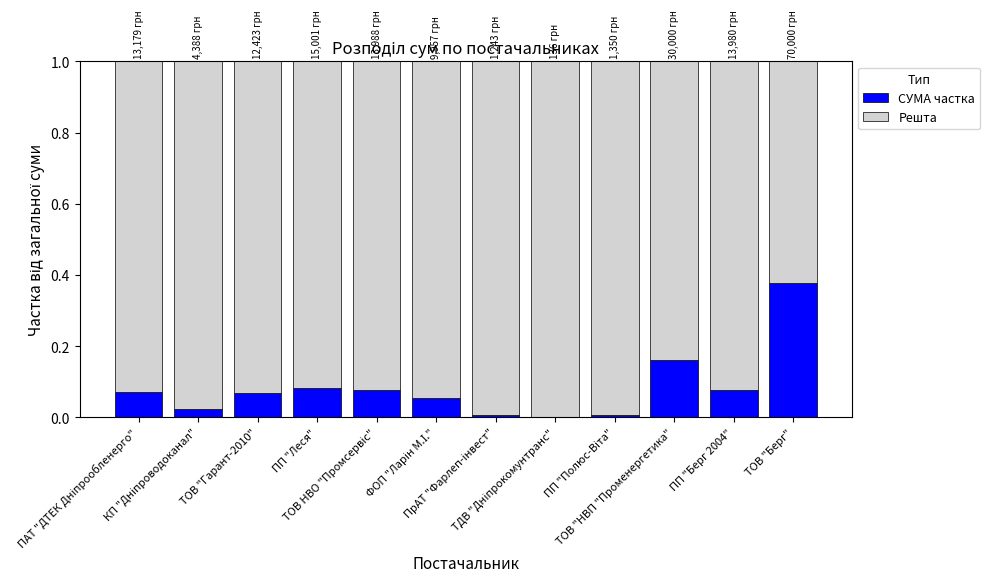

List the series in order of their peak value, lowest first.

СУМА частка, Решта